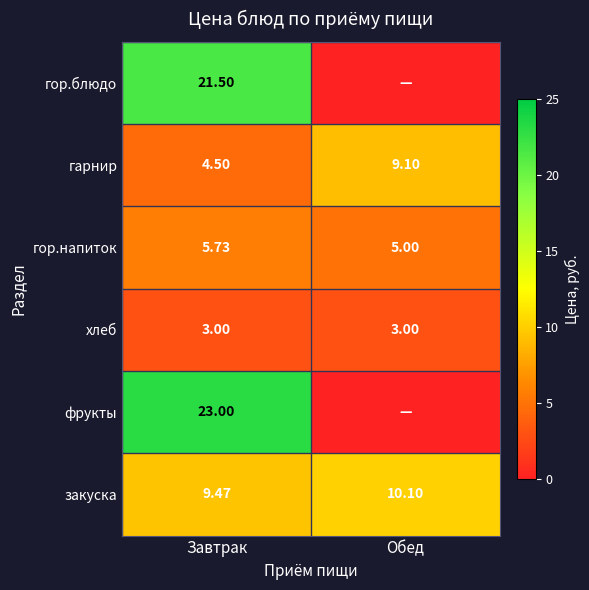

Which label corresponds to the largest value in the chart?

Завтрак